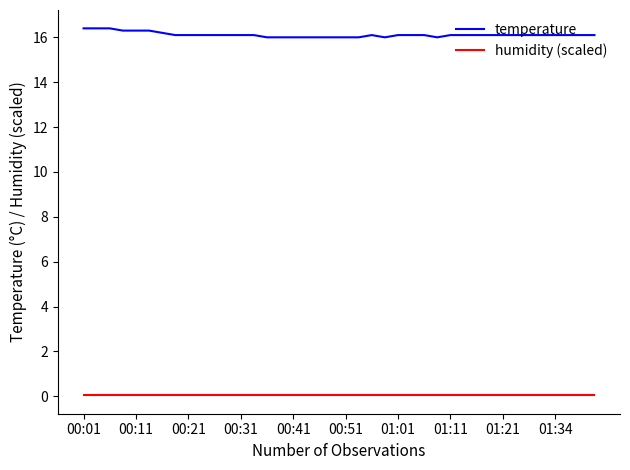

True or false: humidity (scaled) and temperature cross at least once.

False